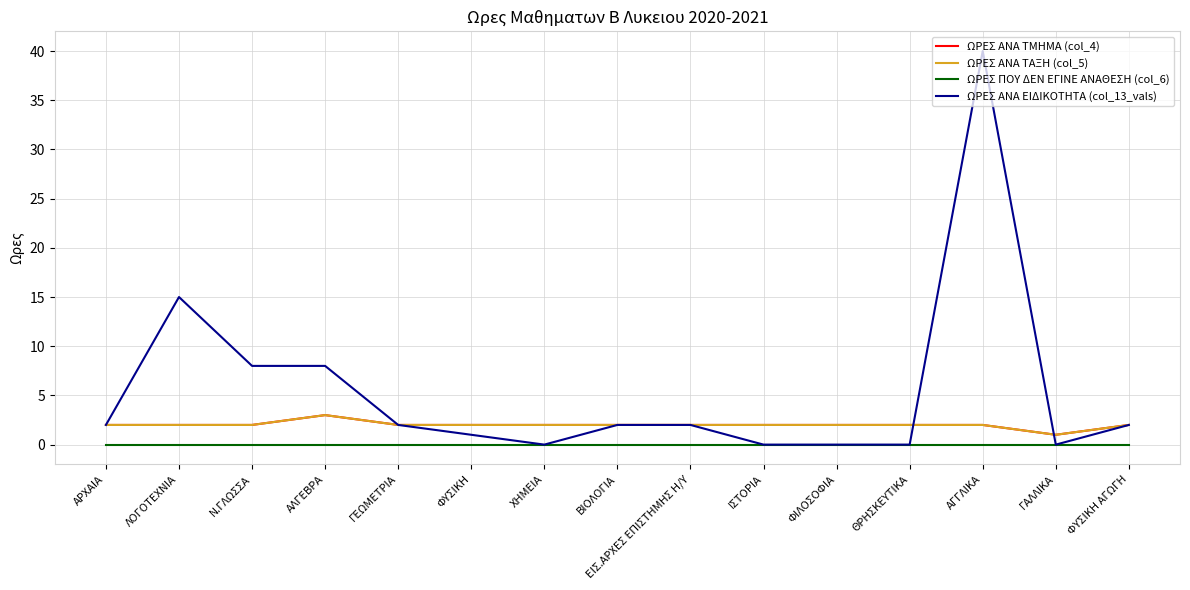

Which series has the widest spread of values?

ΩΡΕΣ ΑΝΑ ΕΙΔΙΚΟΤΗΤΑ (col_13_vals)